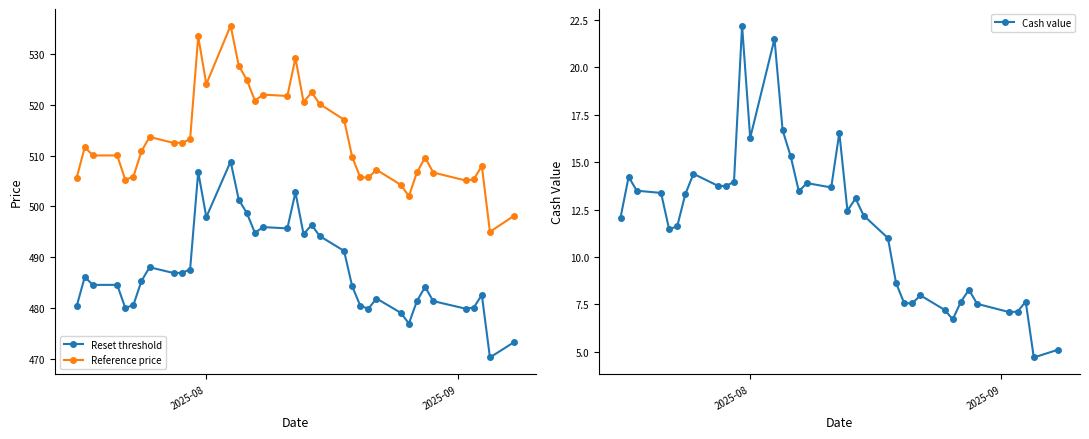

What is the value of the Reference price point at the 10th from the left?

512.6